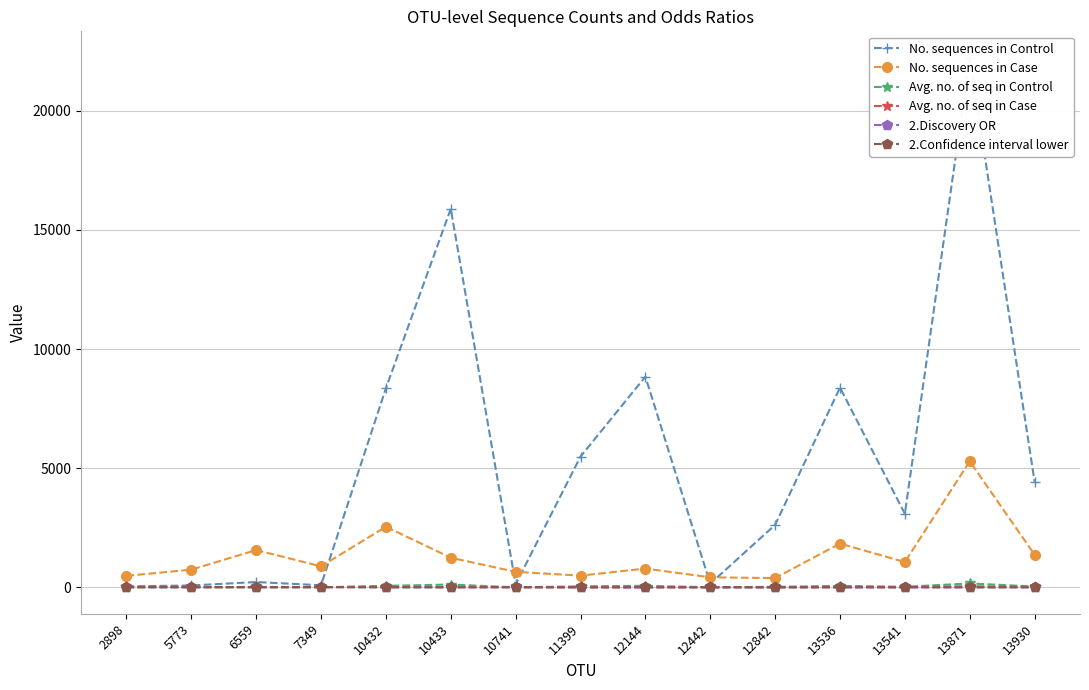

What are all the series names shown in the legend?

No. sequences in Control, No. sequences in Case, Avg. no. of seq in Control, Avg. no. of seq in Case, 2.Discovery OR, 2.Confidence interval lower